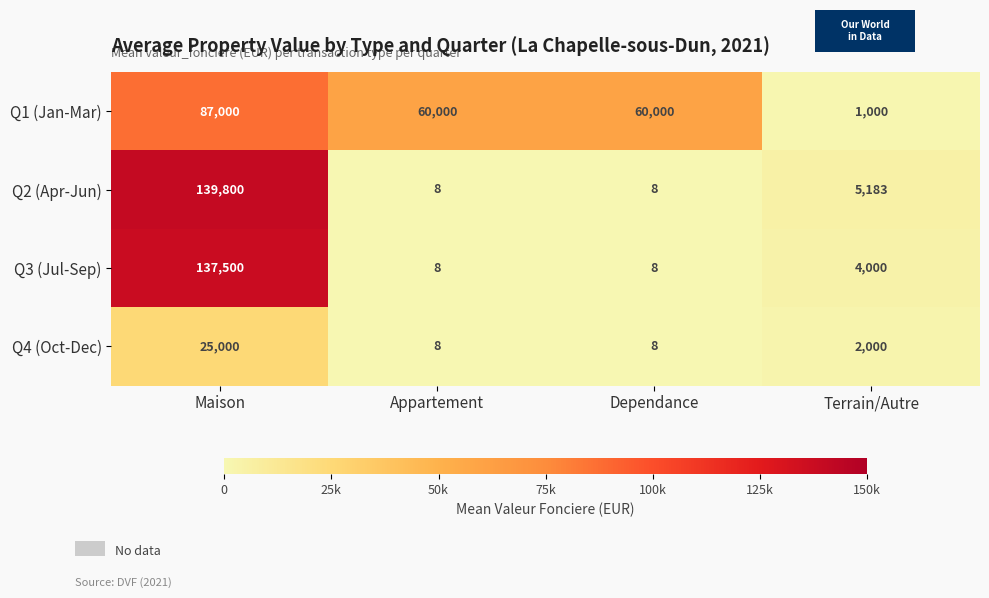

How many categories are shown in the chart?

4